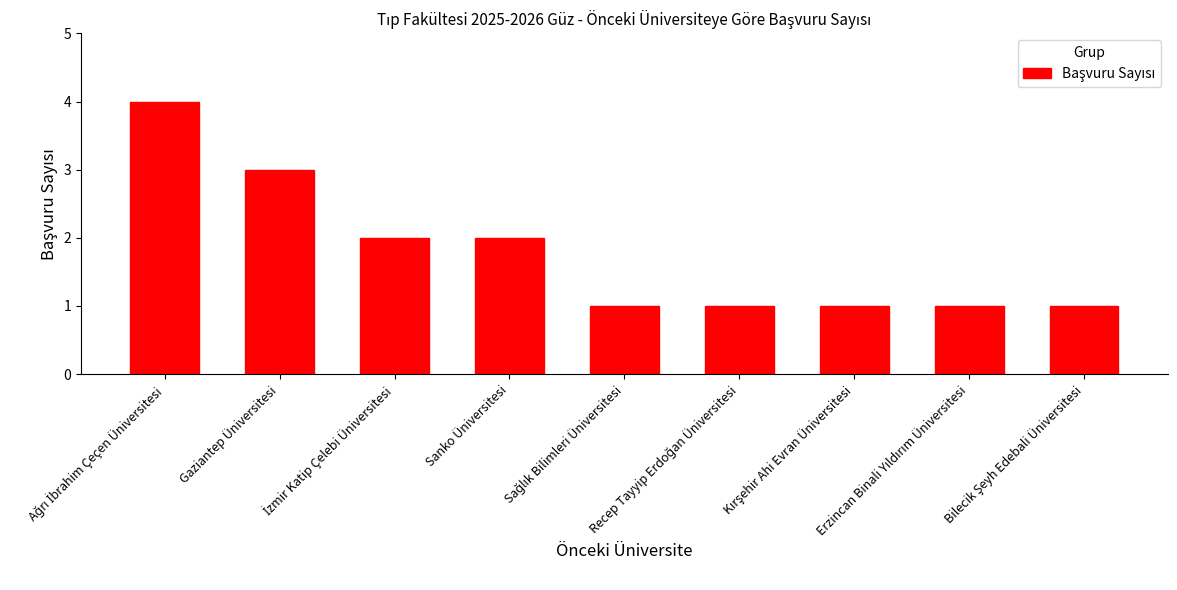

What is the value of the 8th bar from the left?

1